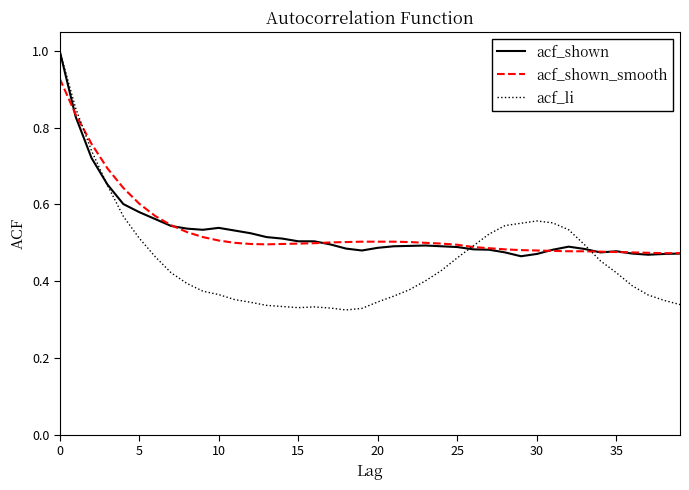

Which series has the largest range (max minus min)?

acf_li